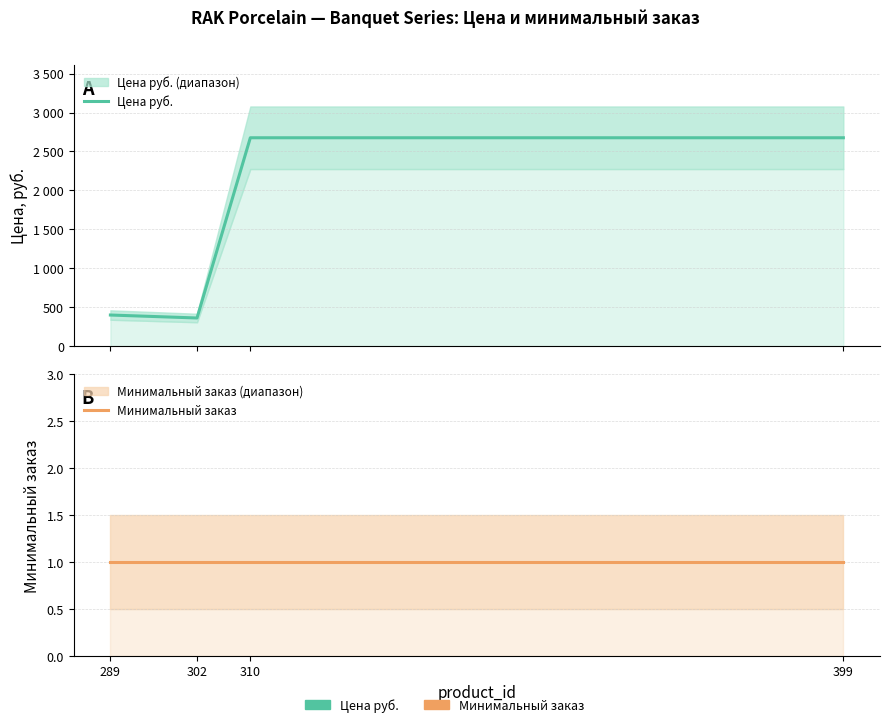

Which category has the highest value in the Цена руб. series?

310